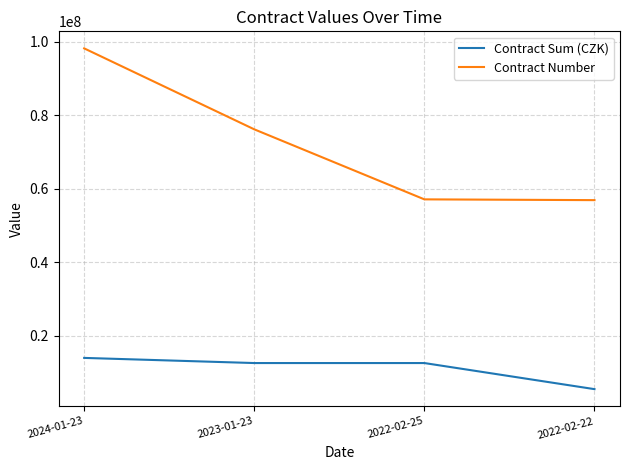

Rank the series by their average value, from highest to lowest.

Contract Number, Contract Sum (CZK)